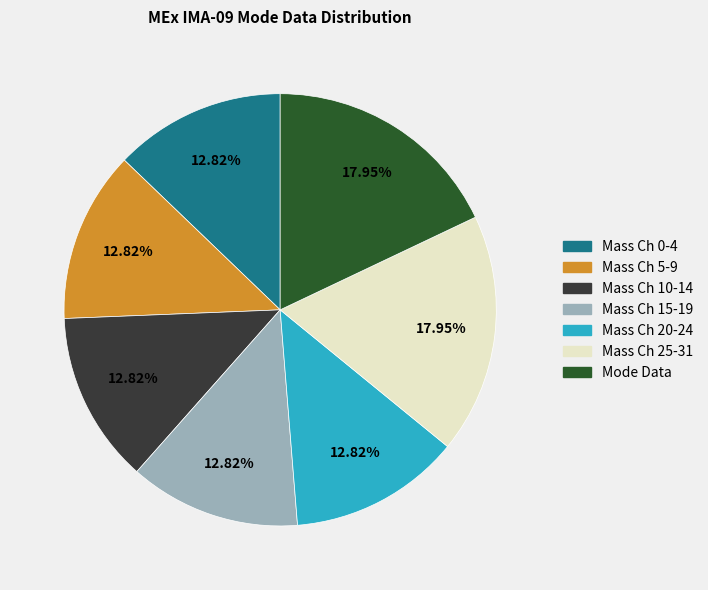

Does any single category account for the majority?

No